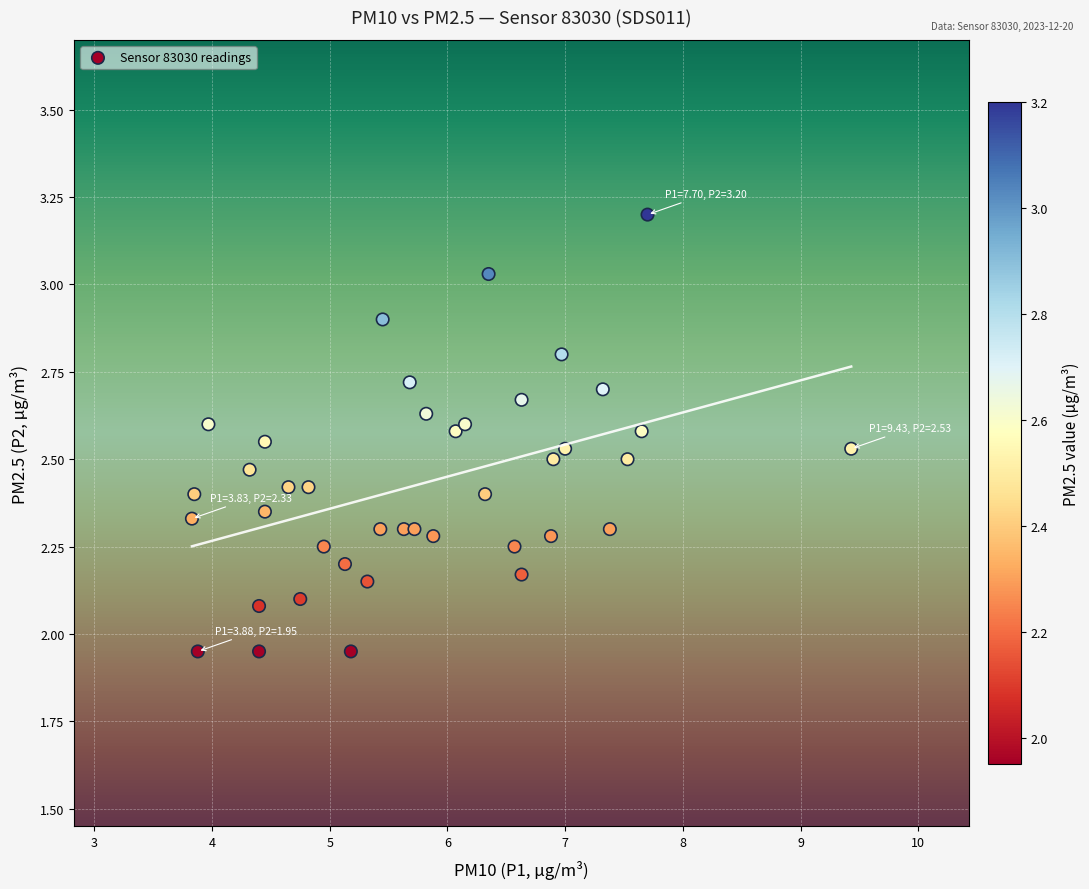

What is the range of Y values (max minus min)?

1.3